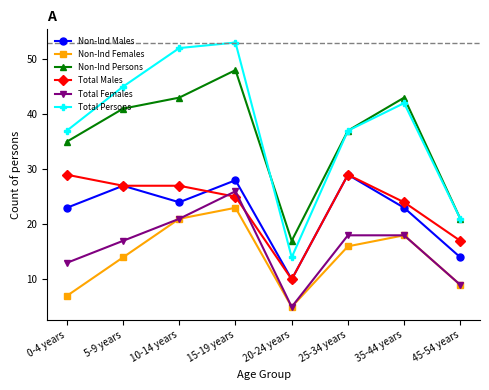

Which series changed the most between 15-19 years and 20-24 years?

Total Persons